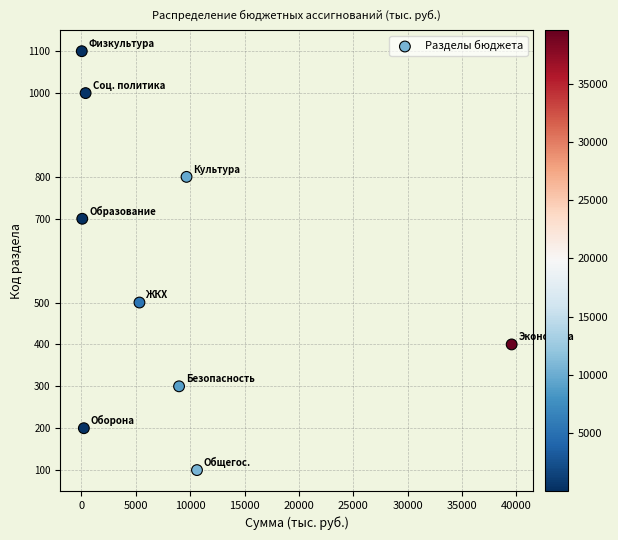

What is the average Y value?

567